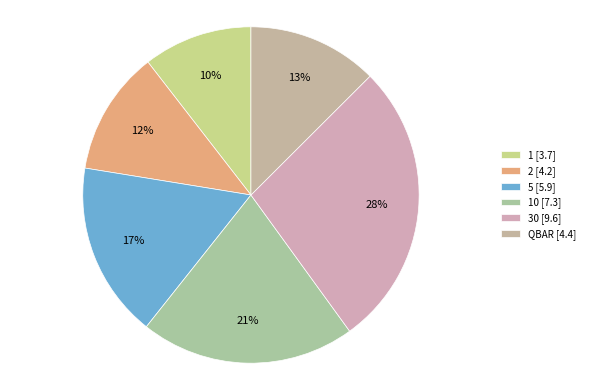

How many slices are in this pie chart?

6